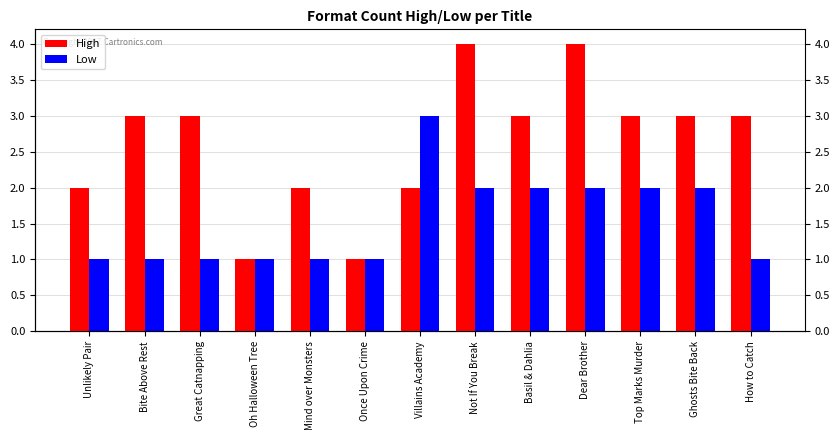

How many data points does each series have?

13